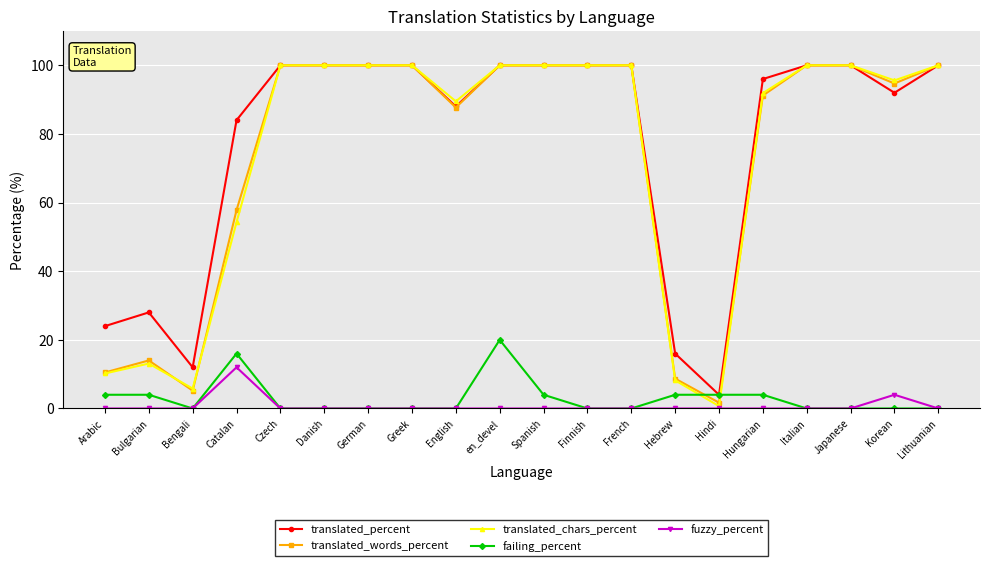

At which category is the sum across all series the highest?

en_devel